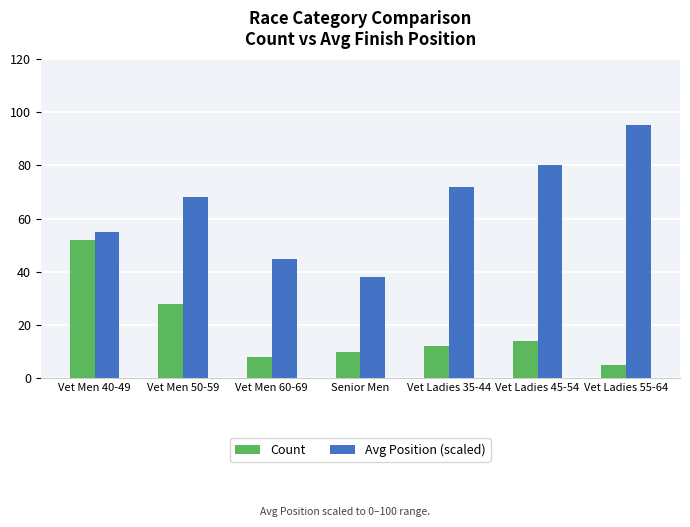

What is the value of the Avg Position (scaled) bar at the 3rd from the left?

45